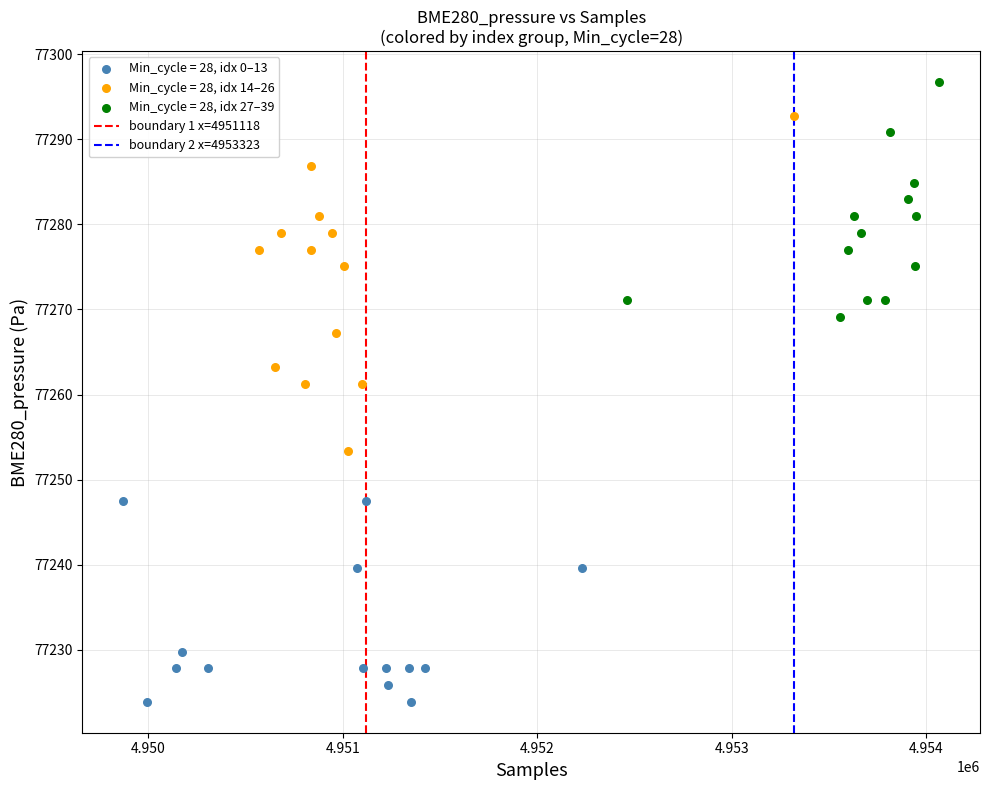

Which series contains the lowest Y value?

Min_cycle = 28, idx 0–13